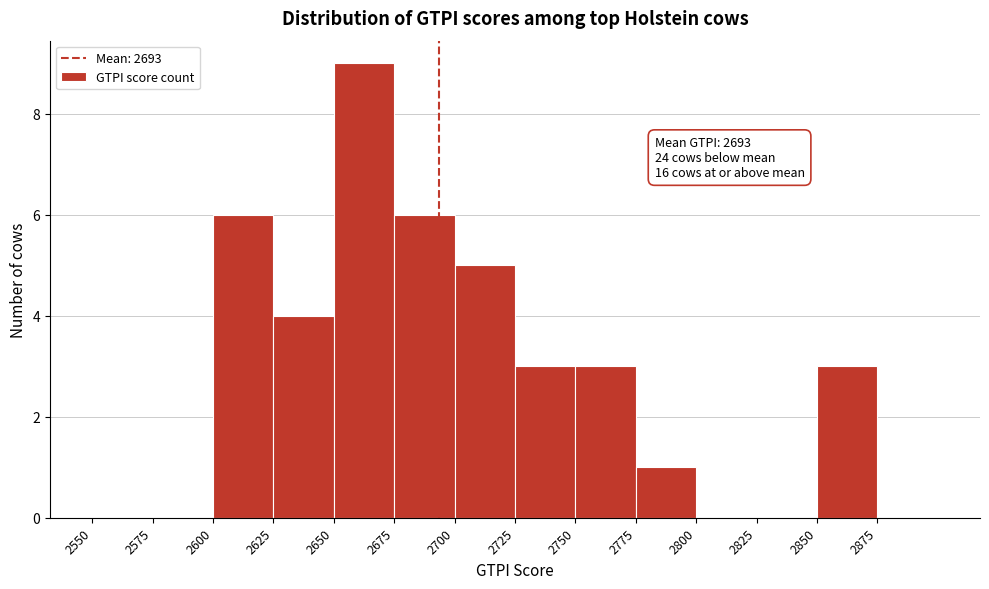

Which range on the x-axis has the tallest bar?

2650 to 2675